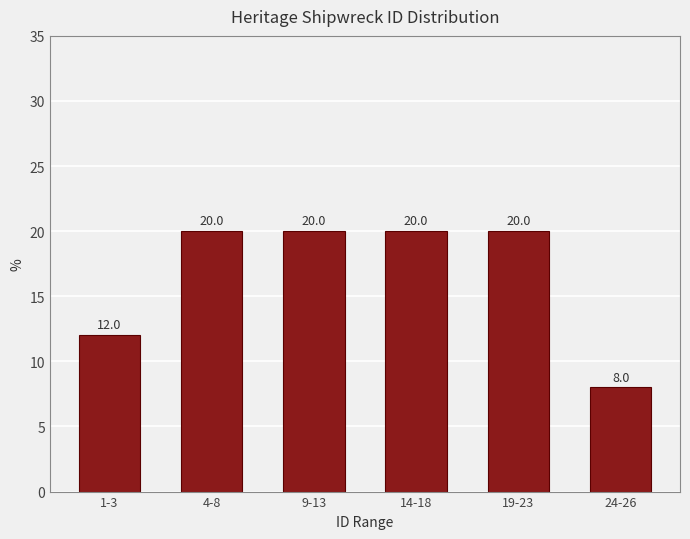

Reading right to left, what are all the values shown in this chart?

8	20	20	20	20	12